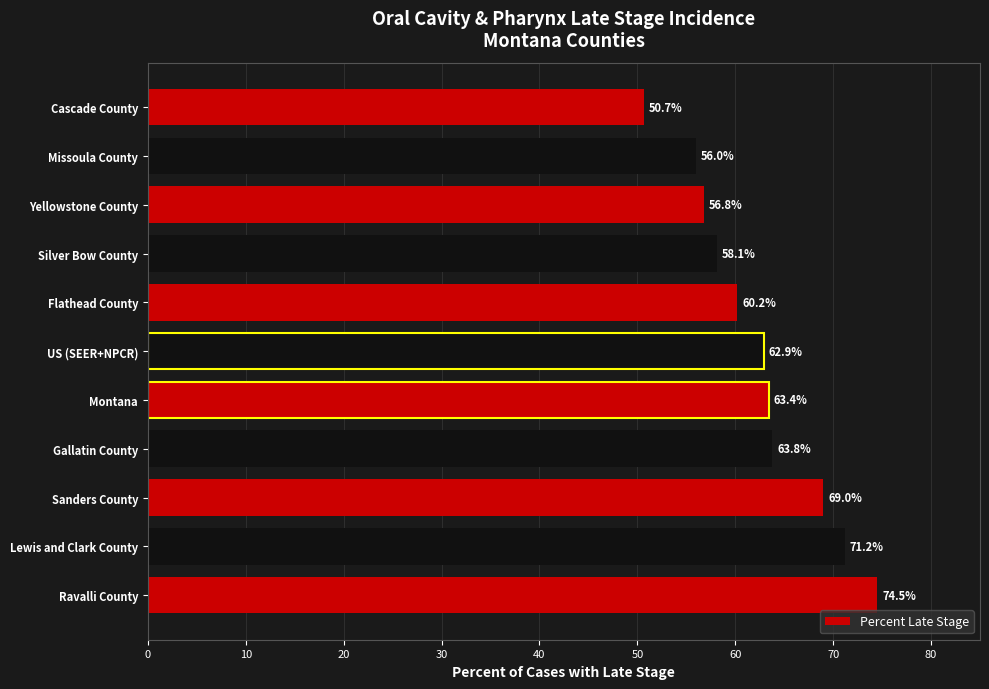

At which label is the value closest to 62?

US (SEER+NPCR)